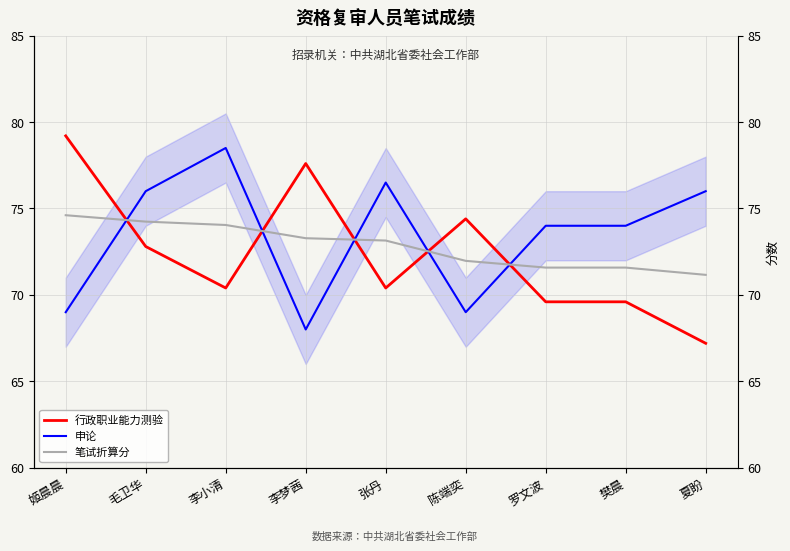

Which has a higher value, 陈端奕 or 罗文波?

陈端奕